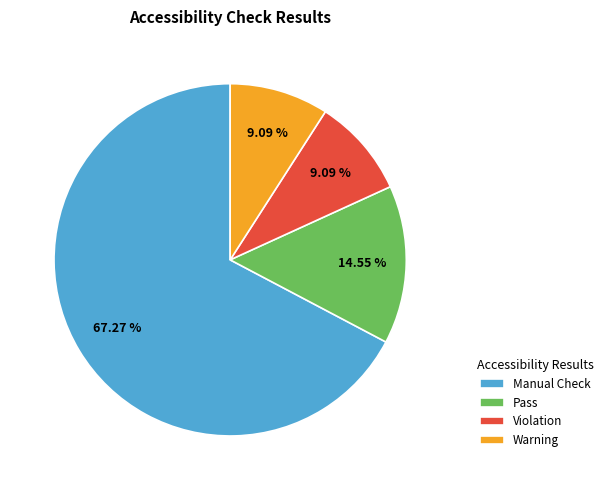

What is the ratio of the value at Manual Check to the value at Violation?

7.4